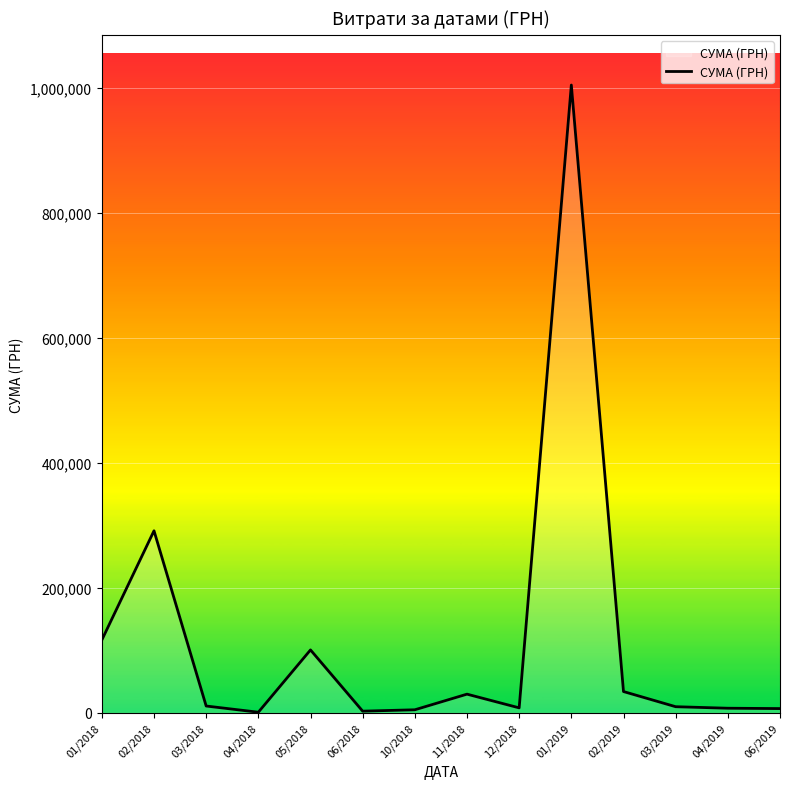

What value does the data have at 04/2019?

7553.4